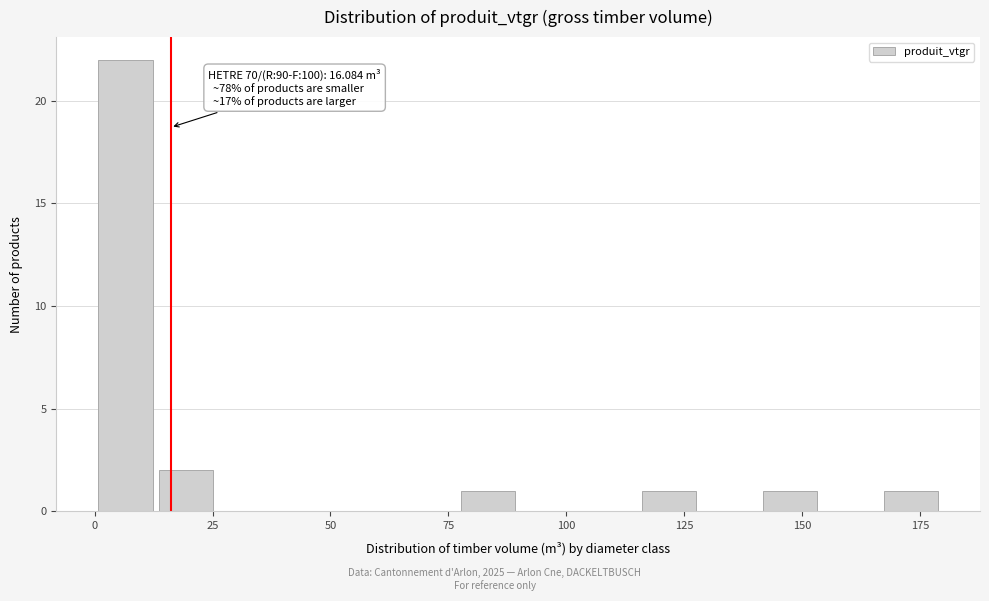

Around what value on the x-axis is the tallest bar? Give the approximate position of its centre, as read against the axis.

5